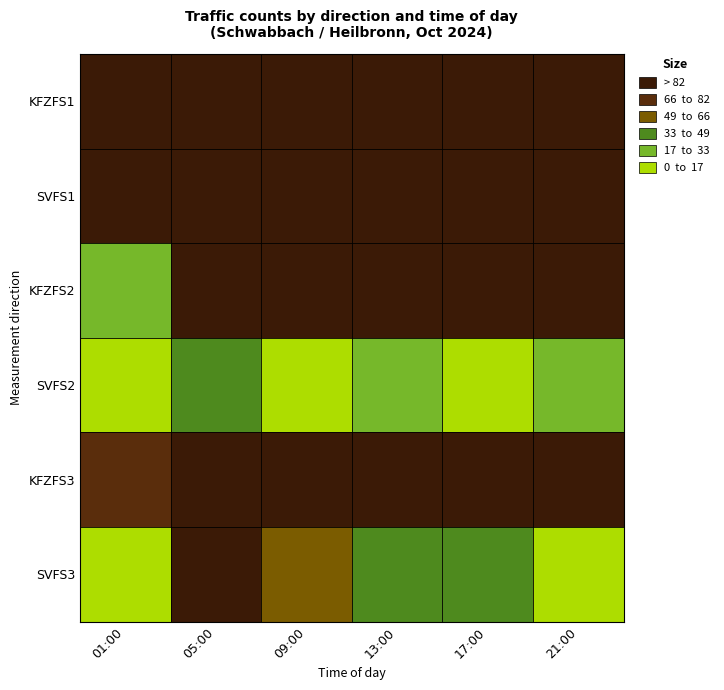

Reading left to right, list all the values displayed in this chart.

KFZFS1: 01:00=219	05:00=485	09:00=795	13:00=792	17:00=872	21:00=534
SVFS1: 01:00=157	05:00=365	09:00=416	13:00=523	17:00=466	21:00=252
KFZFS2: 01:00=31	05:00=280	09:00=781	13:00=791	17:00=1033	21:00=374
SVFS2: 01:00=6	05:00=33	09:00=16	13:00=19	17:00=16	21:00=19
KFZFS3: 01:00=75	05:00=571	09:00=836	13:00=980	17:00=1373	21:00=275
SVFS3: 01:00=15	05:00=94	09:00=51	13:00=42	17:00=48	21:00=10